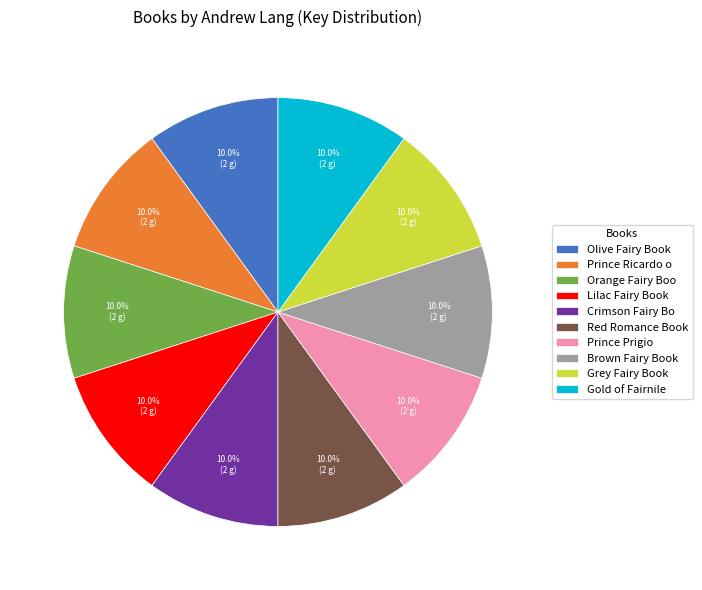

Approximately how many times larger is the value at Prince Ricardo o compared to Crimson Fairy Bo?

1.0